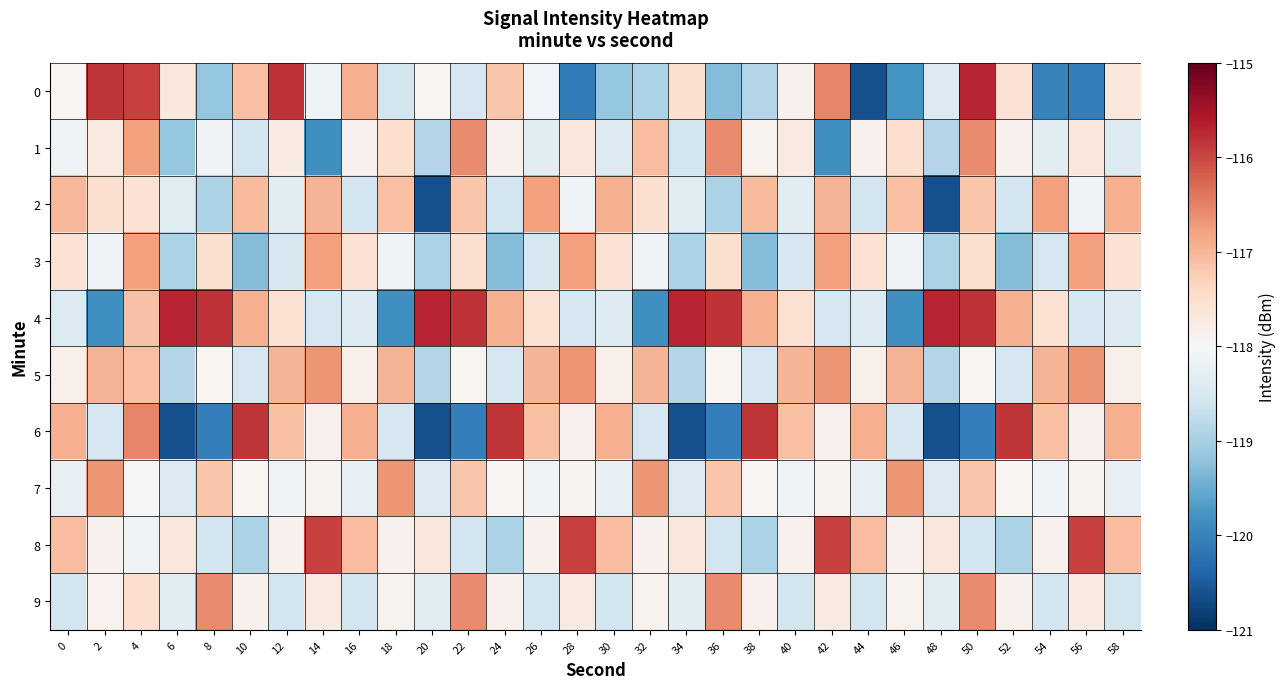

Reading left to right, what are all the values shown in this chart?

0: 0=-117.9	2=-115.9	4=-115.9	6=-117.7	8=-119.2	10=-117.1	12=-115.8	14=-118.1	16=-116.9	18=-118.5	20=-117.9	22=-118.5	24=-117.2	26=-118.1	28=-120.1	30=-119.2	32=-119.0	34=-117.5	36=-119.3	38=-118.9	40=-117.9	42=-116.5	44=-120.6	46=-119.8	48=-118.4	50=-115.7	52=-117.6	54=-120.0	56=-120.0	58=-117.7
1: 0=-118.2	2=-117.7	4=-116.8	6=-119.2	8=-118.1	10=-118.5	12=-117.7	14=-119.8	16=-117.9	18=-117.5	20=-118.9	22=-116.6	24=-117.9	26=-118.3	28=-117.7	30=-118.4	32=-117.1	34=-118.5	36=-116.6	38=-117.9	40=-117.7	42=-119.8	44=-117.9	46=-117.5	48=-118.9	50=-116.6	52=-117.9	54=-118.3	56=-117.7	58=-118.4
2: 0=-117.0	2=-117.5	4=-117.6	6=-118.4	8=-118.9	10=-117.0	12=-118.3	14=-117.0	16=-118.5	18=-117.1	20=-120.6	22=-117.2	24=-118.5	26=-116.8	28=-118.1	30=-116.9	32=-117.5	34=-118.4	36=-118.9	38=-117.0	40=-118.3	42=-117.0	44=-118.5	46=-117.1	48=-120.6	50=-117.2	52=-118.5	54=-116.8	56=-118.1	58=-116.9
3: 0=-117.6	2=-118.1	4=-116.8	6=-119.0	8=-117.5	10=-119.3	12=-118.5	14=-116.8	16=-117.6	18=-118.1	20=-119.0	22=-117.5	24=-119.3	26=-118.5	28=-116.8	30=-117.6	32=-118.1	34=-119.0	36=-117.5	38=-119.3	40=-118.5	42=-116.8	44=-117.6	46=-118.1	48=-119.0	50=-117.5	52=-119.3	54=-118.5	56=-116.8	58=-117.6
4: 0=-118.4	2=-119.8	4=-117.1	6=-115.7	8=-115.8	10=-116.9	12=-117.5	14=-118.5	16=-118.4	18=-119.8	20=-115.7	22=-115.8	24=-116.9	26=-117.5	28=-118.5	30=-118.4	32=-119.8	34=-115.7	36=-115.8	38=-116.9	40=-117.5	42=-118.5	44=-118.4	46=-119.8	48=-115.7	50=-115.8	52=-116.9	54=-117.5	56=-118.5	58=-118.4
5: 0=-117.8	2=-117.0	4=-117.1	6=-118.9	8=-117.9	10=-118.5	12=-117.0	14=-116.7	16=-117.8	18=-117.0	20=-118.9	22=-117.9	24=-118.5	26=-117.0	28=-116.7	30=-117.8	32=-117.0	34=-118.9	36=-117.9	38=-118.5	40=-117.0	42=-116.7	44=-117.8	46=-117.0	48=-118.9	50=-117.9	52=-118.5	54=-117.0	56=-116.7	58=-117.8
6: 0=-116.9	2=-118.5	4=-116.5	6=-120.6	8=-120.0	10=-115.9	12=-117.1	14=-117.9	16=-116.9	18=-118.5	20=-120.6	22=-120.0	24=-115.9	26=-117.1	28=-117.9	30=-116.9	32=-118.5	34=-120.6	36=-120.0	38=-115.9	40=-117.1	42=-117.9	44=-116.9	46=-118.5	48=-120.6	50=-120.0	52=-115.9	54=-117.1	56=-117.9	58=-116.9
7: 0=-118.2	2=-116.7	4=-118.0	6=-118.4	8=-117.2	10=-117.9	12=-118.1	14=-117.9	16=-118.2	18=-116.7	20=-118.4	22=-117.2	24=-117.9	26=-118.1	28=-117.9	30=-118.2	32=-116.7	34=-118.4	36=-117.2	38=-117.9	40=-118.1	42=-117.9	44=-118.2	46=-116.7	48=-118.4	50=-117.2	52=-117.9	54=-118.1	56=-117.9	58=-118.2
8: 0=-117.1	2=-117.9	4=-118.1	6=-117.7	8=-118.5	10=-119.0	12=-117.9	14=-115.9	16=-117.1	18=-117.9	20=-117.7	22=-118.5	24=-119.0	26=-117.9	28=-115.9	30=-117.1	32=-117.9	34=-117.7	36=-118.5	38=-119.0	40=-117.9	42=-115.9	44=-117.1	46=-117.9	48=-117.7	50=-118.5	52=-119.0	54=-117.9	56=-115.9	58=-117.1
9: 0=-118.5	2=-117.9	4=-117.5	6=-118.3	8=-116.6	10=-117.9	12=-118.5	14=-117.7	16=-118.5	18=-117.9	20=-118.3	22=-116.6	24=-117.9	26=-118.5	28=-117.7	30=-118.5	32=-117.9	34=-118.3	36=-116.6	38=-117.9	40=-118.5	42=-117.7	44=-118.5	46=-117.9	48=-118.3	50=-116.6	52=-117.9	54=-118.5	56=-117.7	58=-118.5